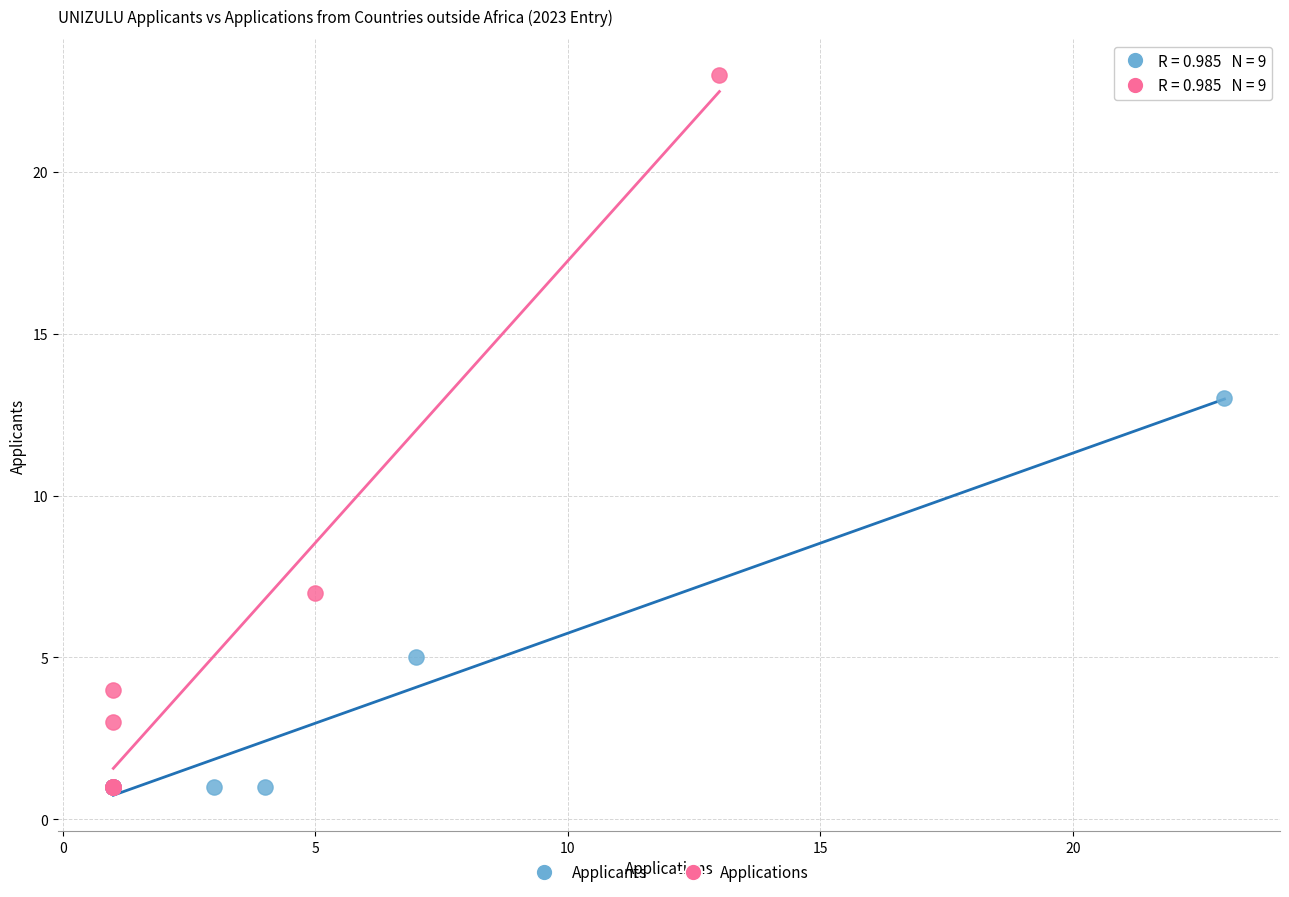

Which series reaches the maximum Y coordinate?

Applications